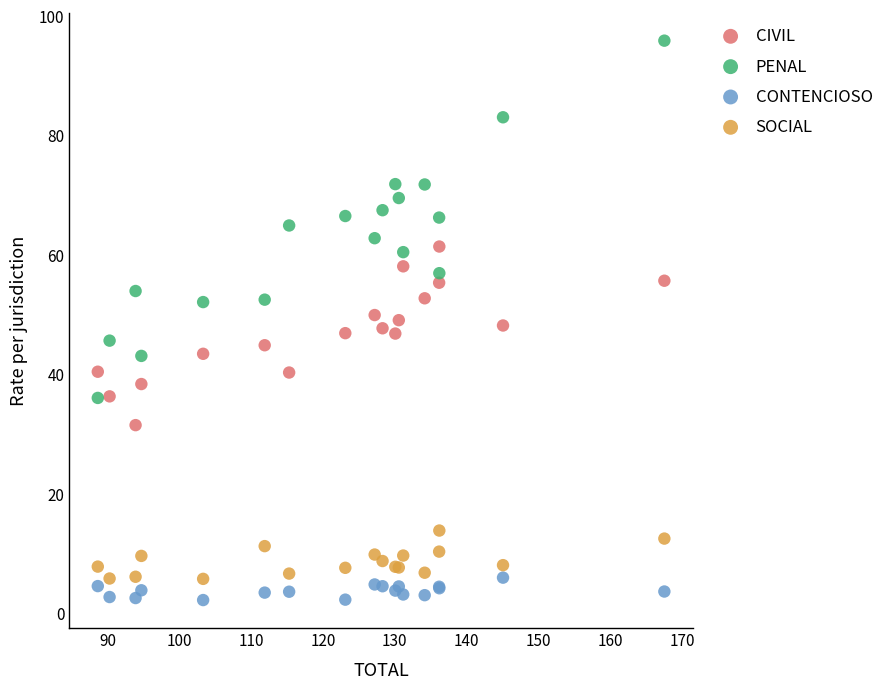

Which series reaches the maximum Y coordinate?

PENAL